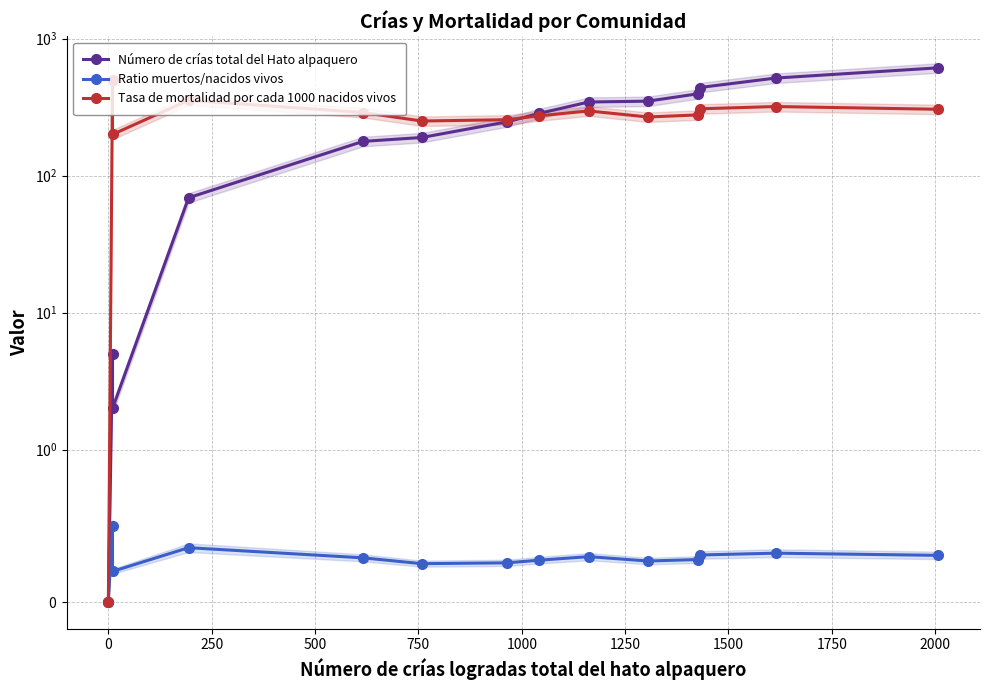

After their last crossing, which series has the higher values: Número de crías total del Hato alpaquero or Tasa de mortalidad por cada 1000 nacidos vivos?

Número de crías total del Hato alpaquero